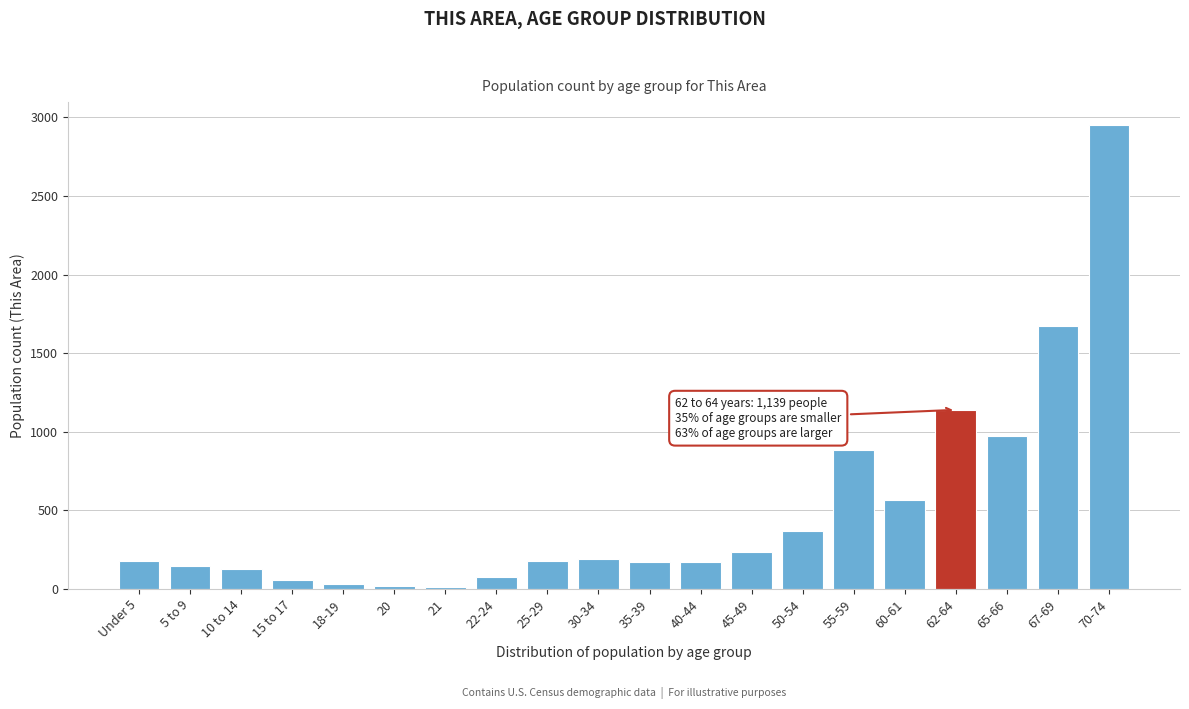

At which category does the chart reach its peak across all series?

70-74